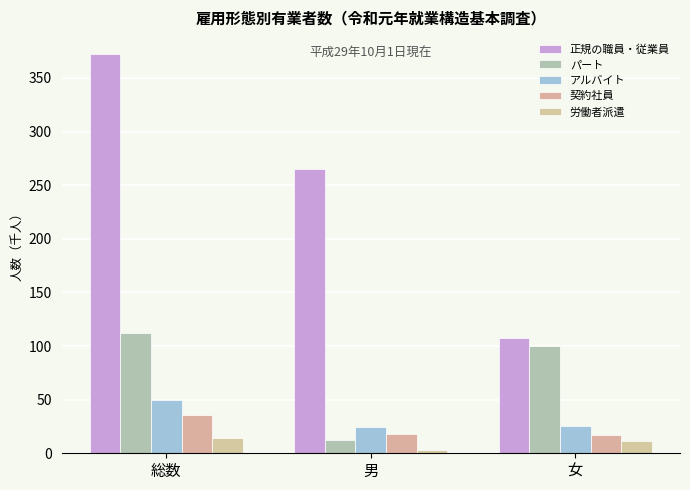

What value does the 契約社員 series have at 総数?

35.3